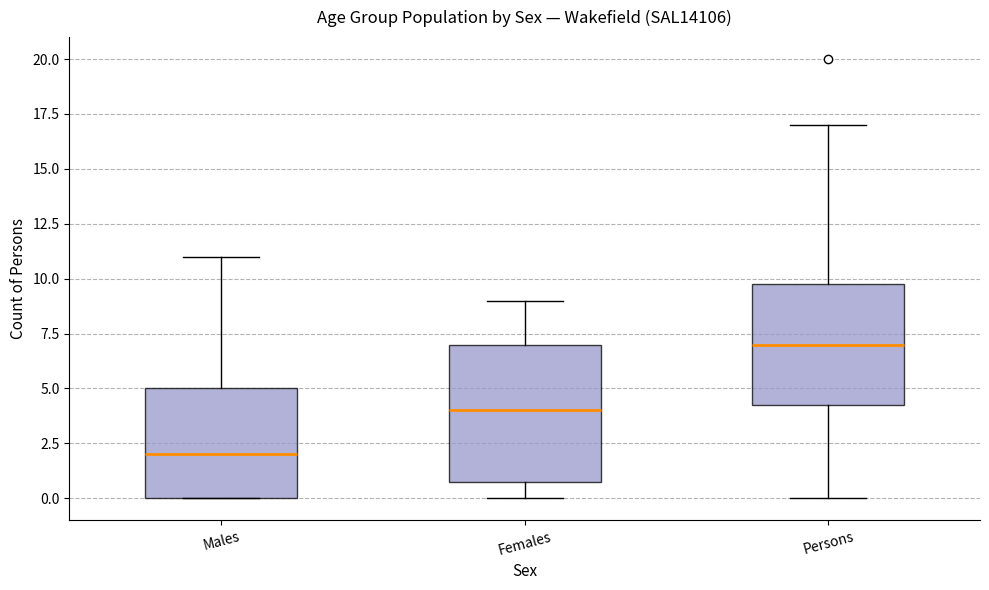

Which box is the tallest, from its lower edge to its upper edge?

Females